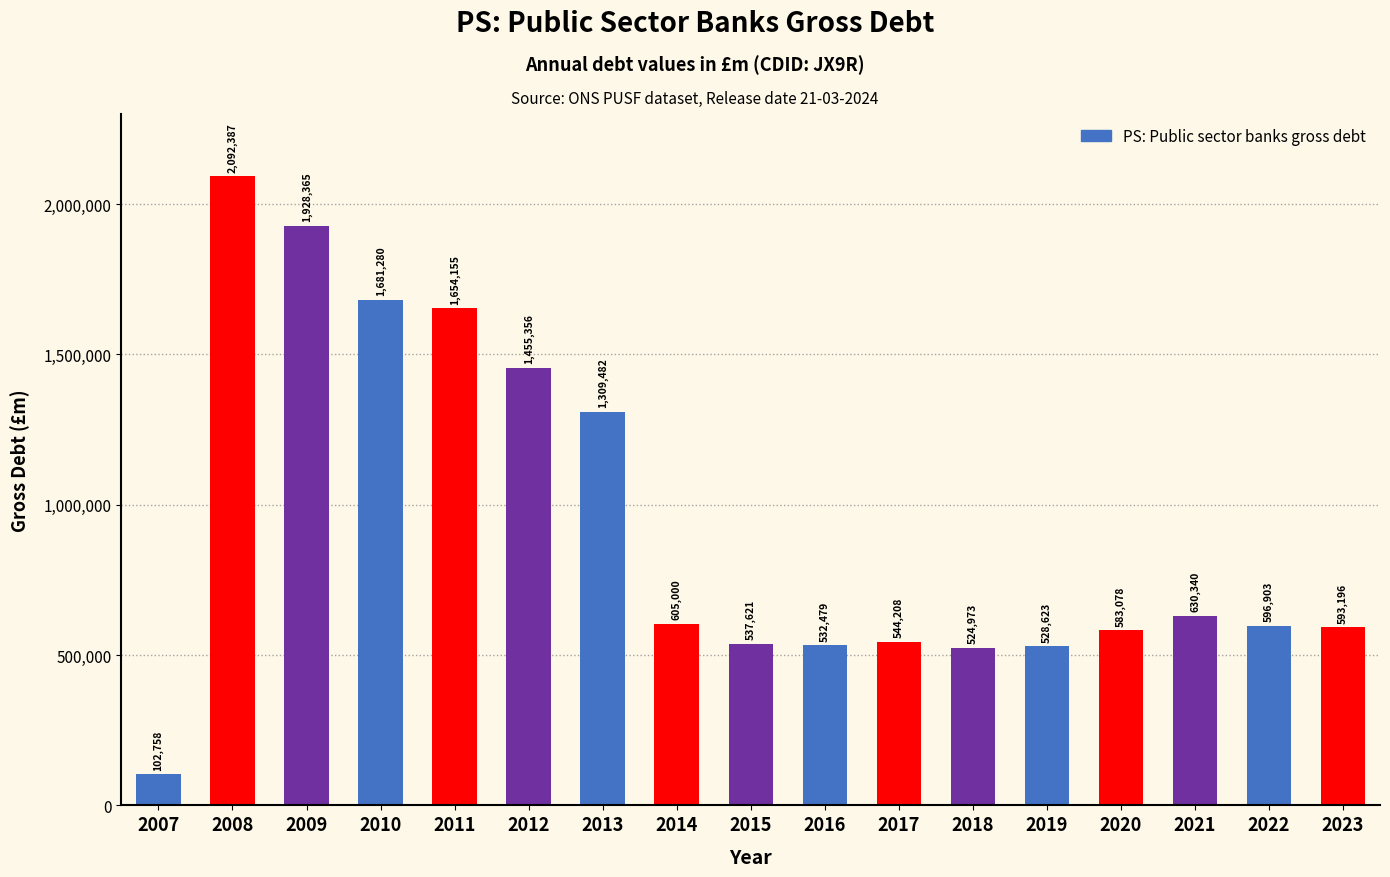

Reading left to right, list all the values displayed in this chart.

102758	2092387	1928365	1681280	1654155	1455356	1309482	605000	537621	532479	544208	524973	528623	583078	630340	596903	593196